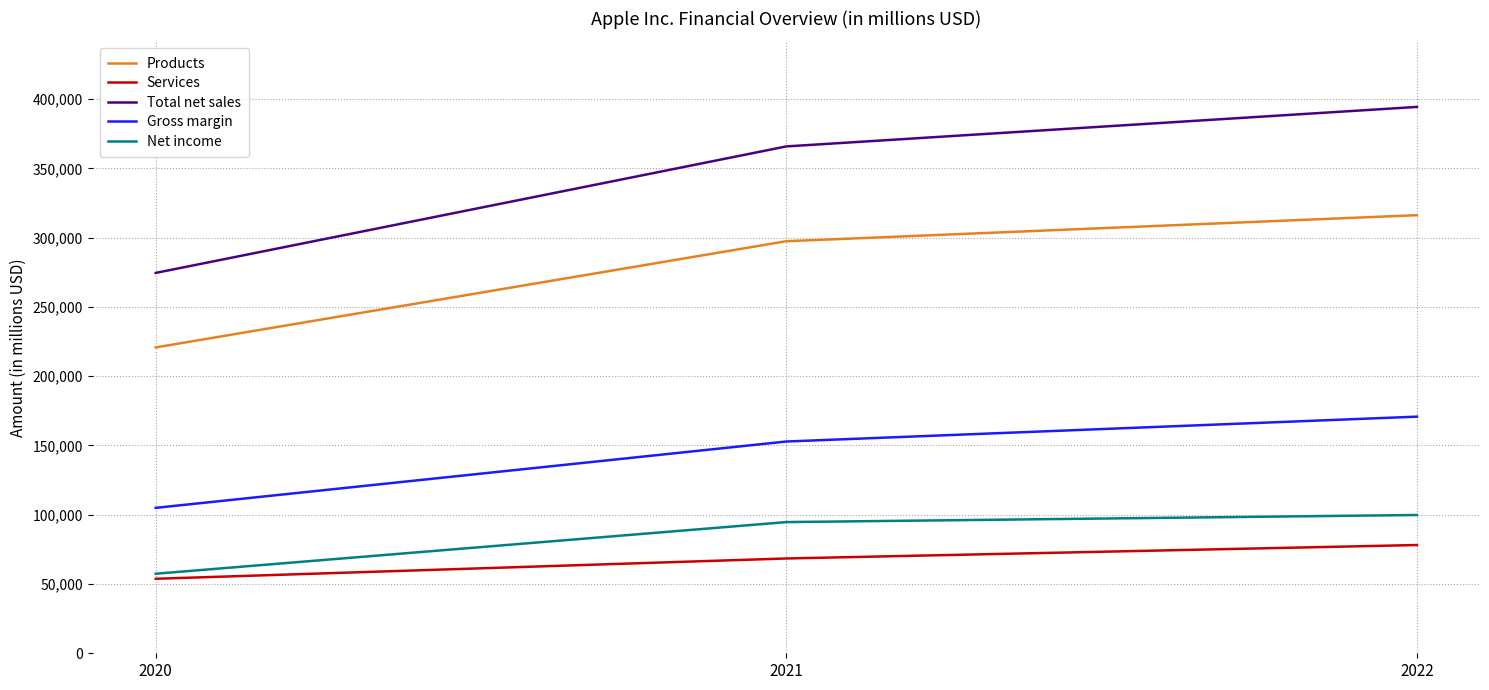

Reading right to left, transcribe all the data shown in this chart.

Products: 316199	297392	220747
Services: 78129	68425	53768
Total net sales: 394328	365817	274515
Gross margin: 170782	152836	104956
Net income: 99803	94680	57411